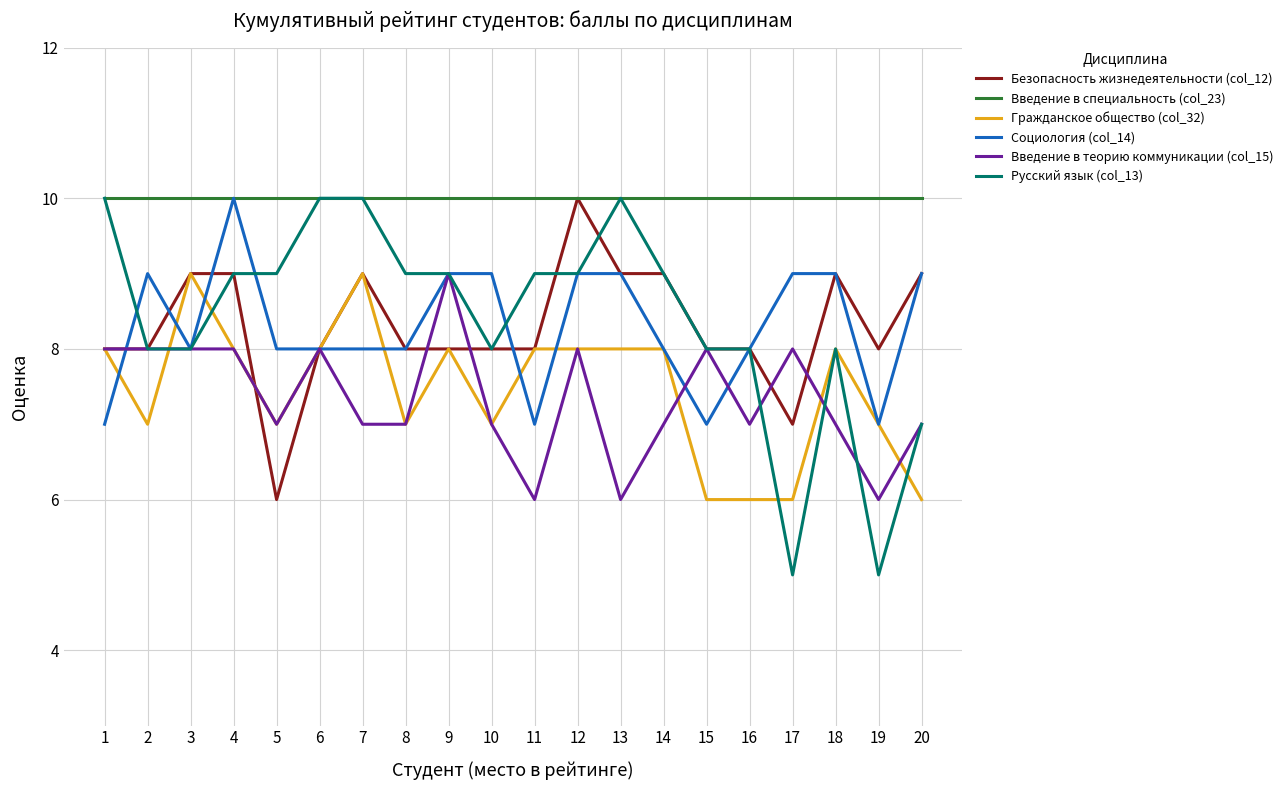

What is the sum of the Русский язык (col_13) values at 5 and 8?

18